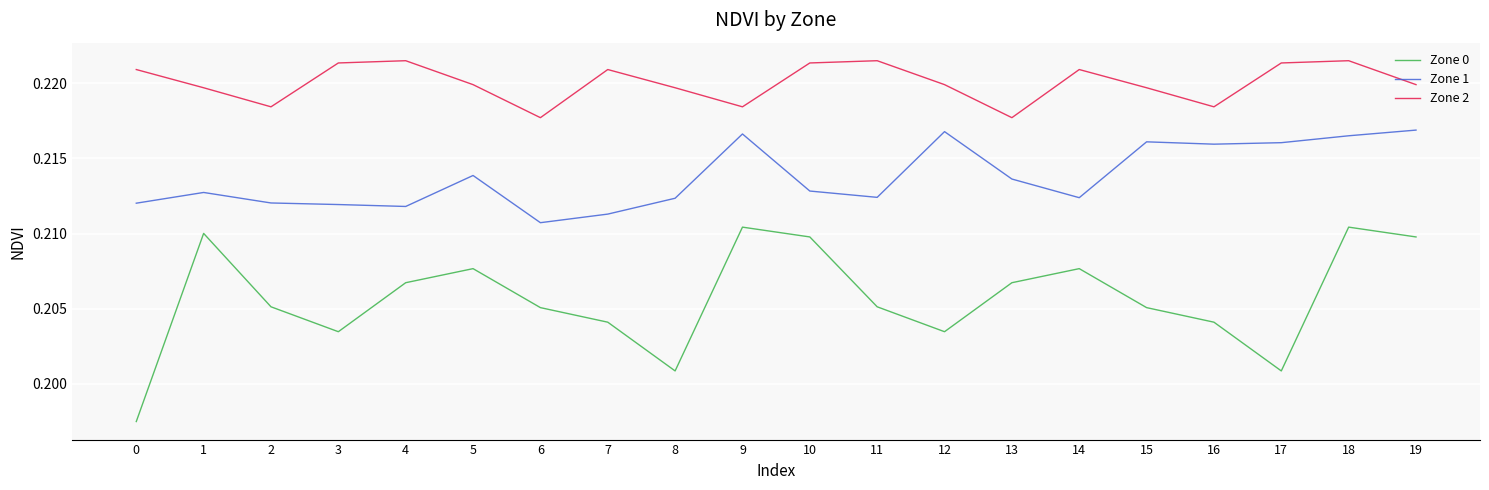

Which series has the largest total across all categories?

Zone 2